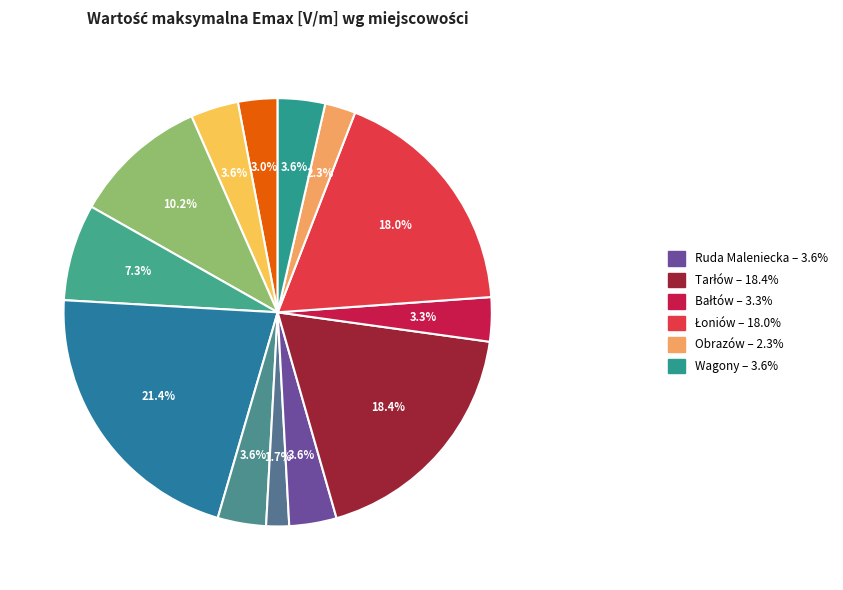

Count the number of slices in the pie.

13